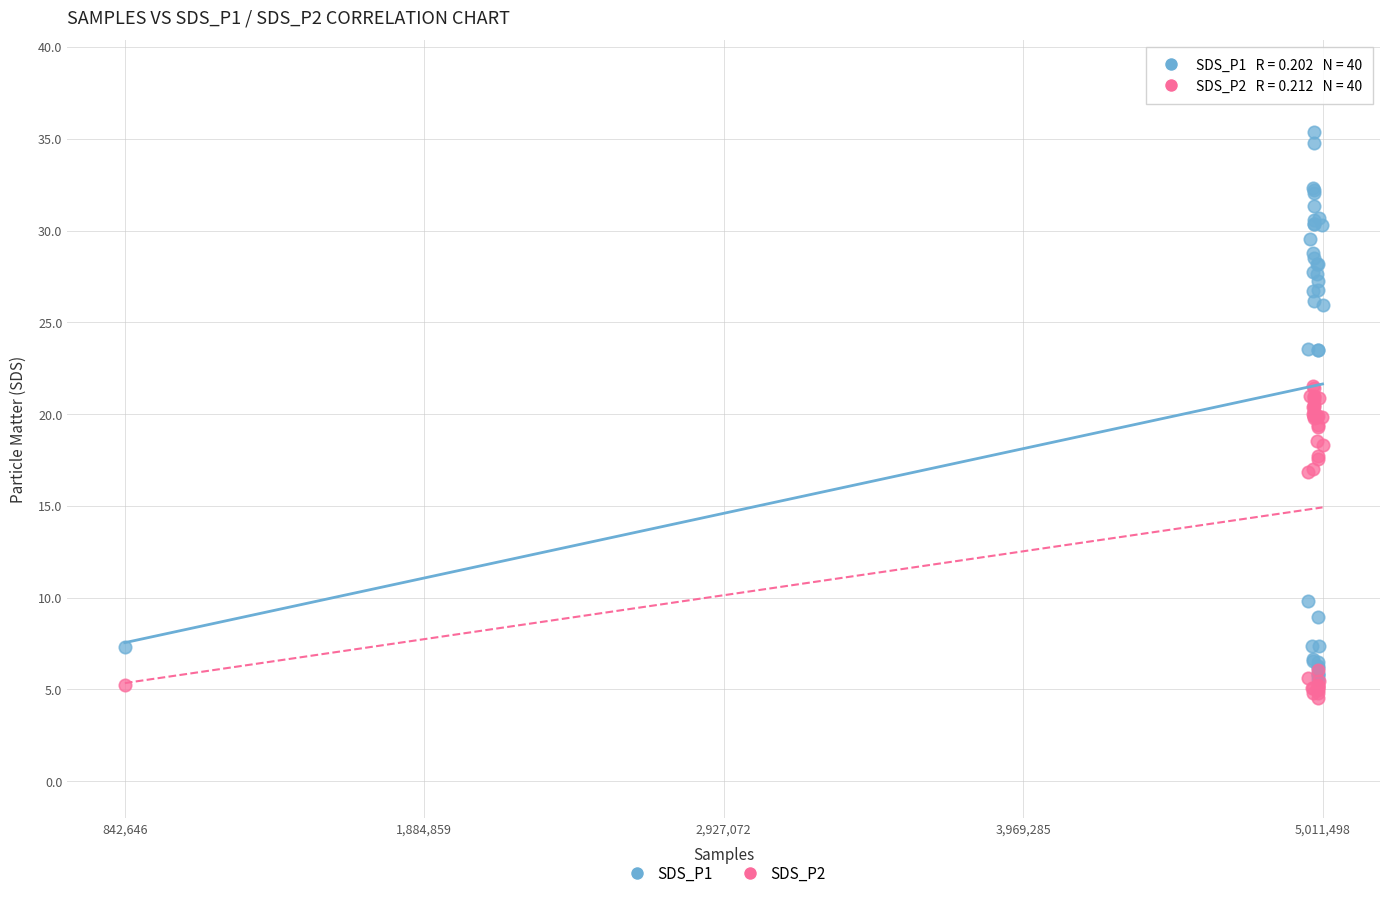

Which series has the widest spread of Y values?

SDS_P1